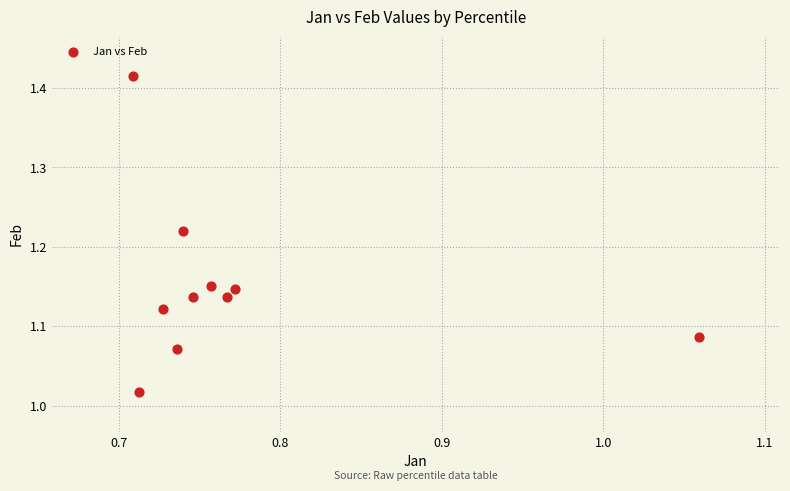

What is the range of Y values (max minus min)?

0.4